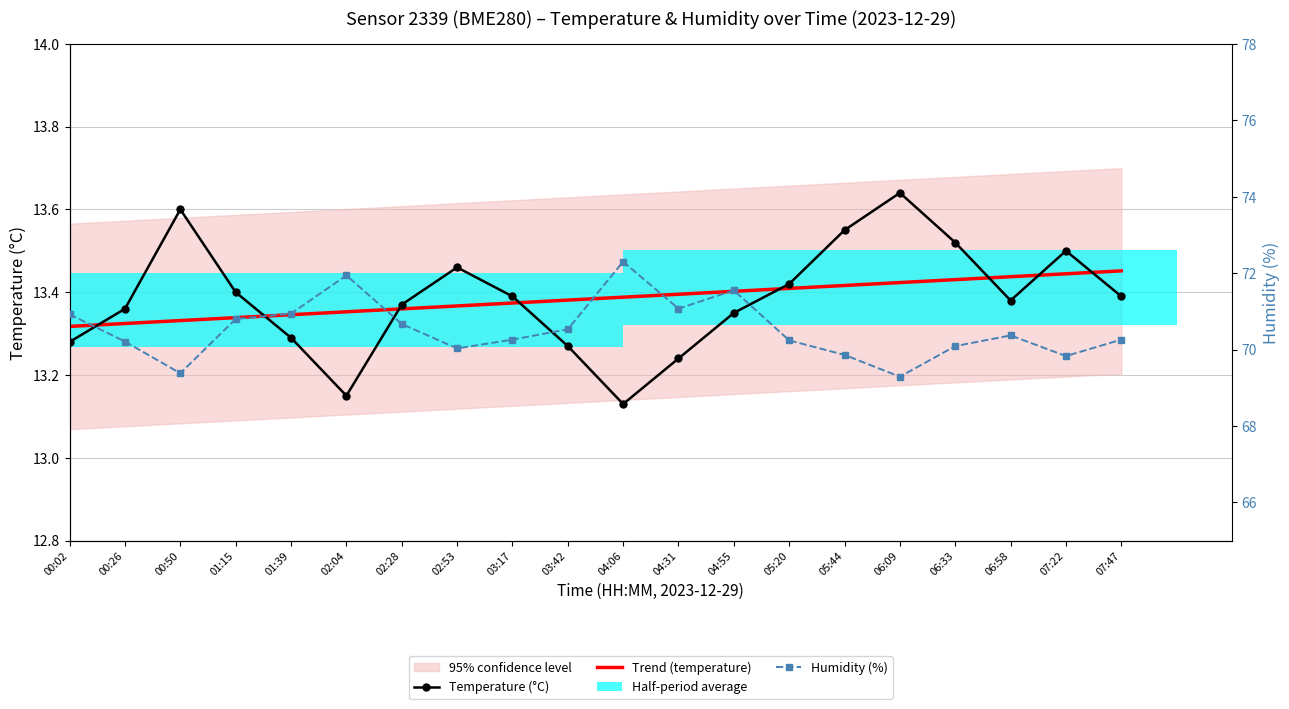

What is the maximum value for Trend (temperature)?

13.5